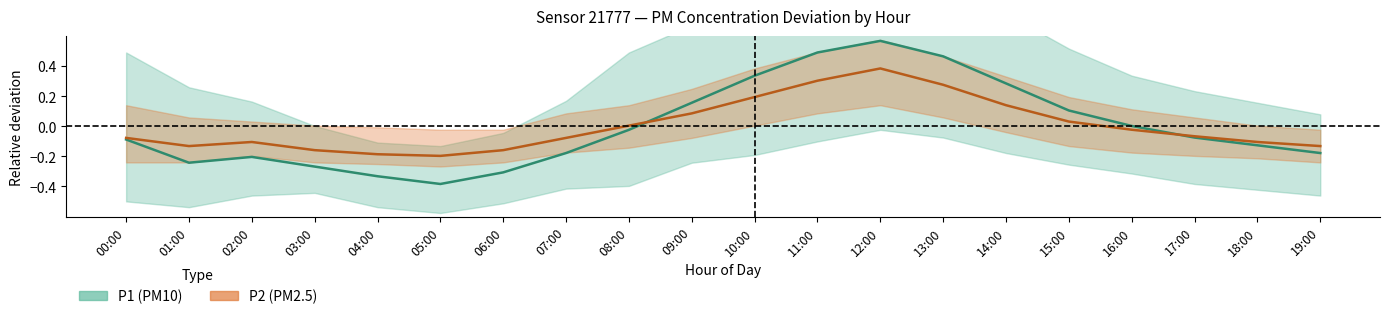

What is the label of the 3rd point from the left?

02:00